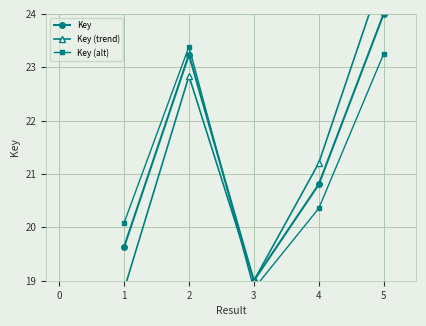

Rank the categories by Key value from lowest to highest.

3, 1, 4, 2, 5